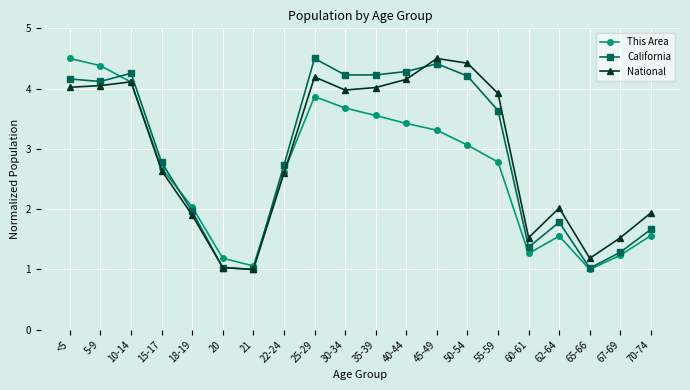

Between 50-54 and 60-61, which series saw the biggest shift?

National